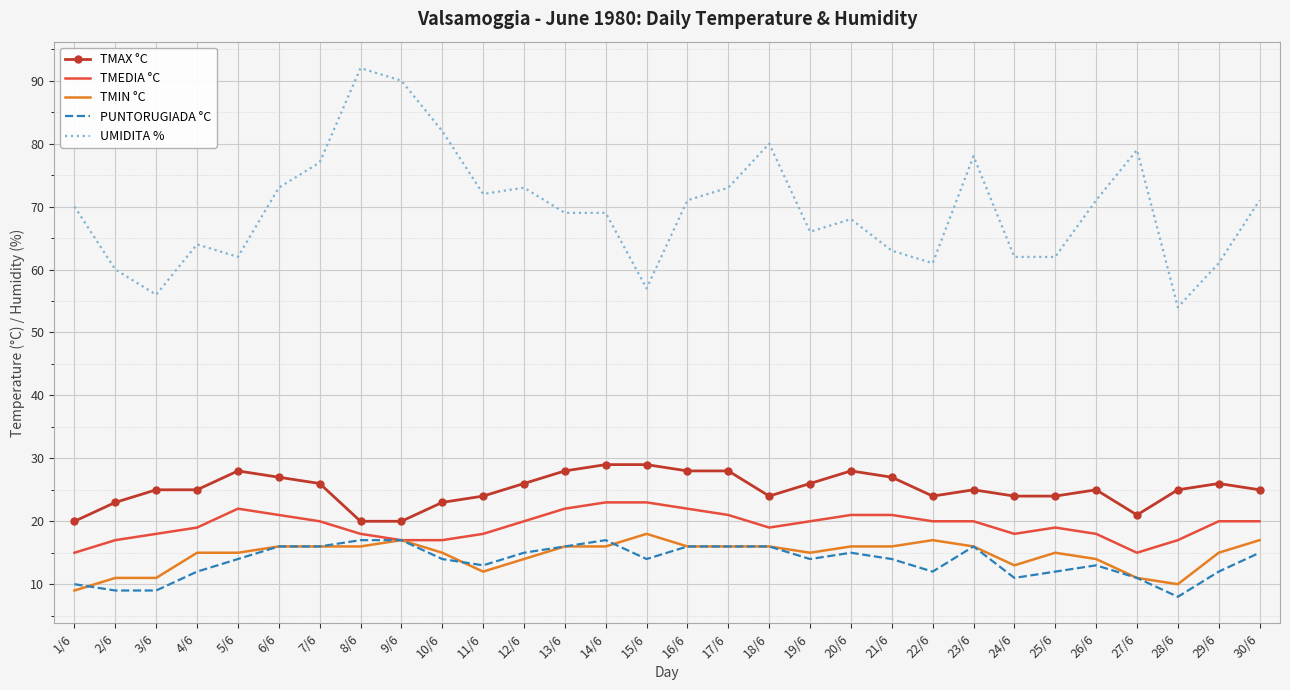

What are all the series names shown in the legend?

TMAX °C, TMEDIA °C, TMIN °C, PUNTORUGIADA °C, UMIDITA %